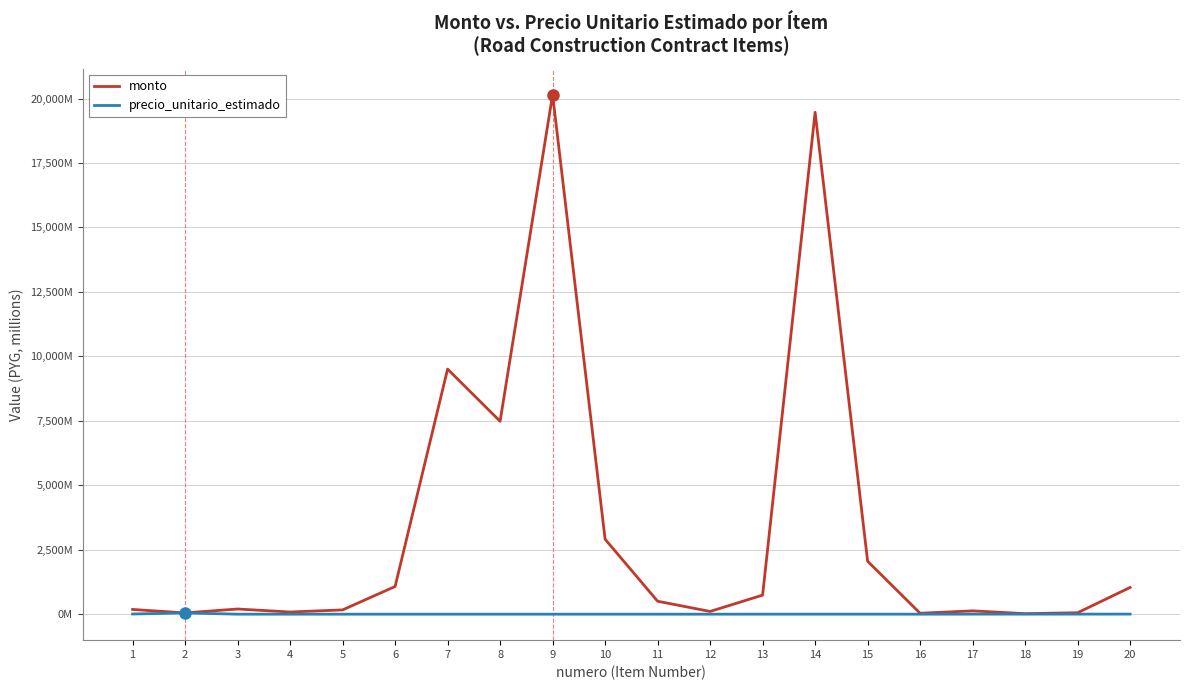

Reading right to left, transcribe all the data shown in this chart.

monto: 20=1037.2	19=56.1	18=20.7	17=129.0	16=36.5	15=2053.2	14=19468.4	13=739.4	12=106.1	11=503.0	10=2908.0	9=20148.5	8=7483.1	7=9506.0	6=1074.0	5=166.5	4=84.0	3=201.0	2=49.4	1=183.5
precio_unitario_estimado: 20=2.9	19=2.5	18=2.1	17=1.6	16=0.0	15=1.3	14=1.3	13=0.6	12=0.0	11=0.0	10=0.0	9=0.2	8=0.1	7=0.1	6=0.0	5=0.2	4=0.0	3=0.0	2=49.4	1=6.7